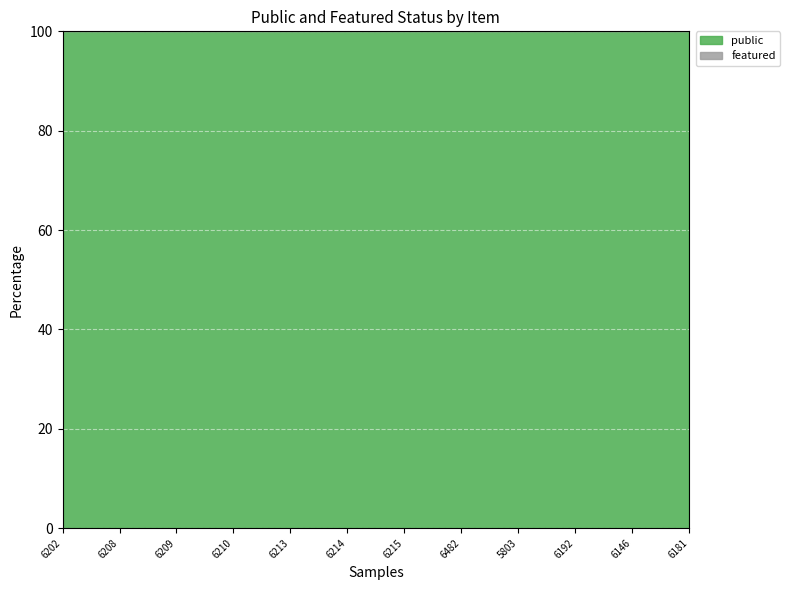

Reading left to right, transcribe all the data shown in this chart.

public: 1	1	1	1	1	1	1	1	1	1	1	1
featured: 0	0	0	0	0	0	0	0	0	0	0	0